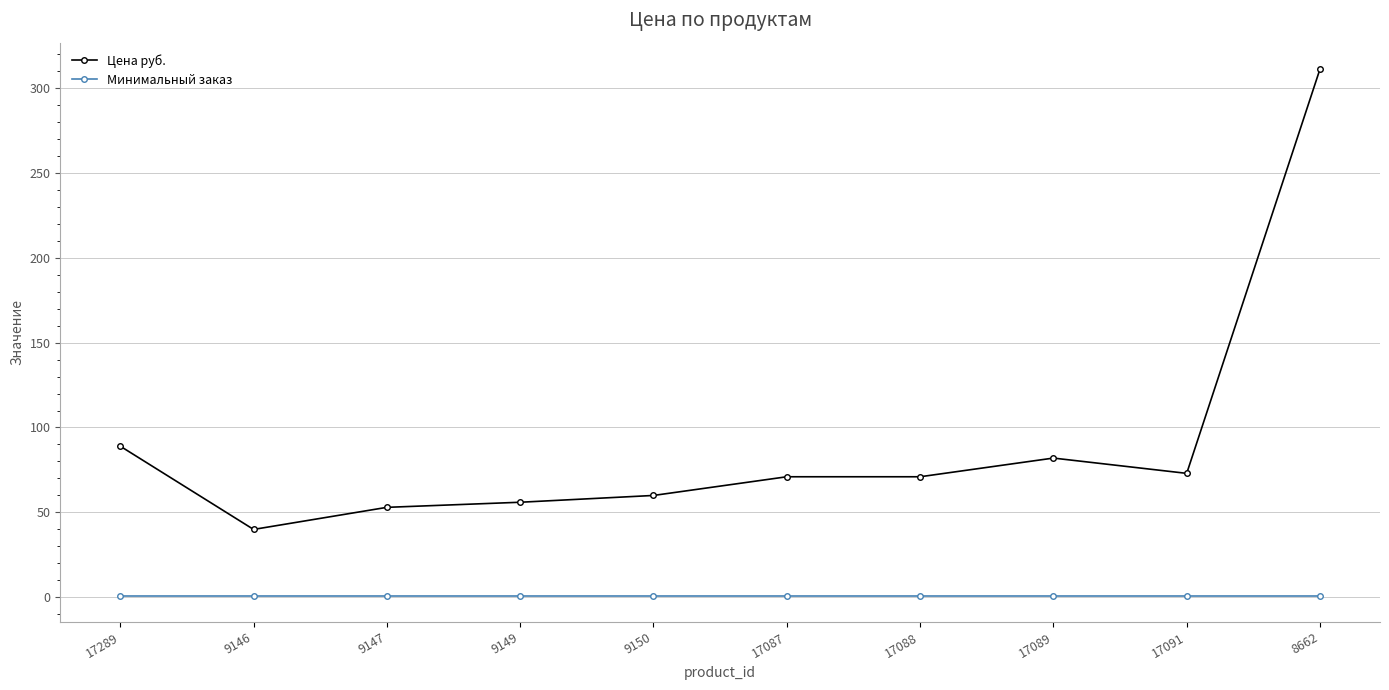

The value of Цена руб. at 9147 is 91. True or false?

False